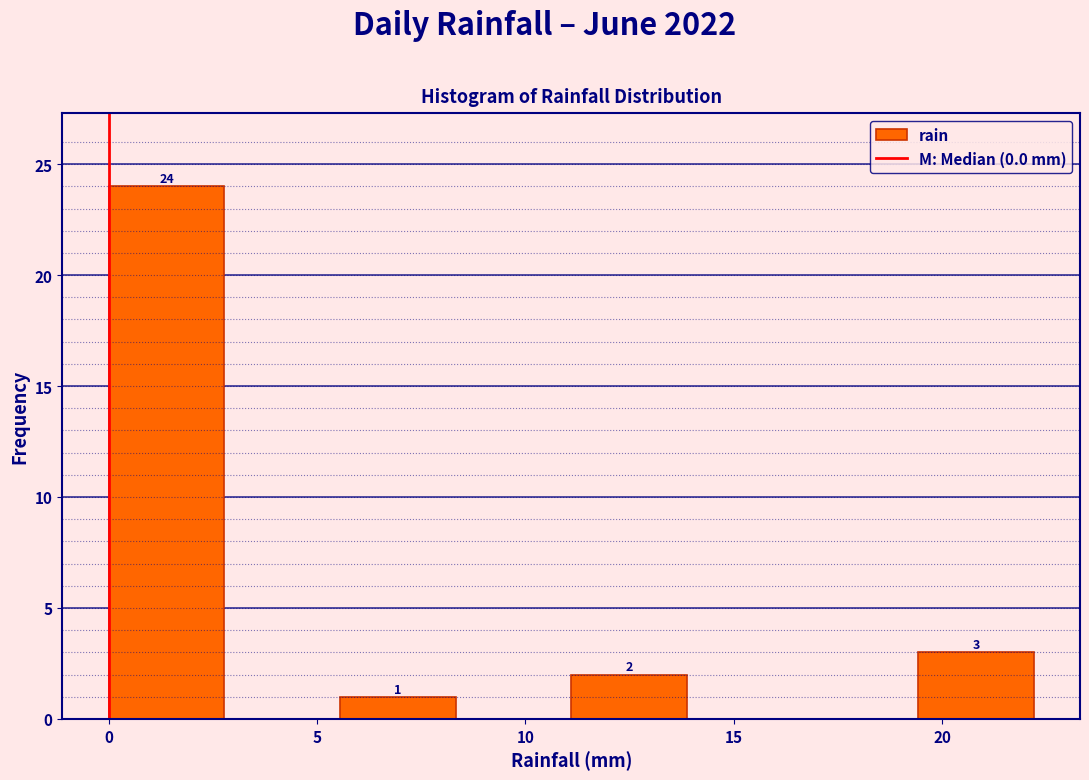

Over which range of the x-axis is the bar tallest?

0.0 to 3.0